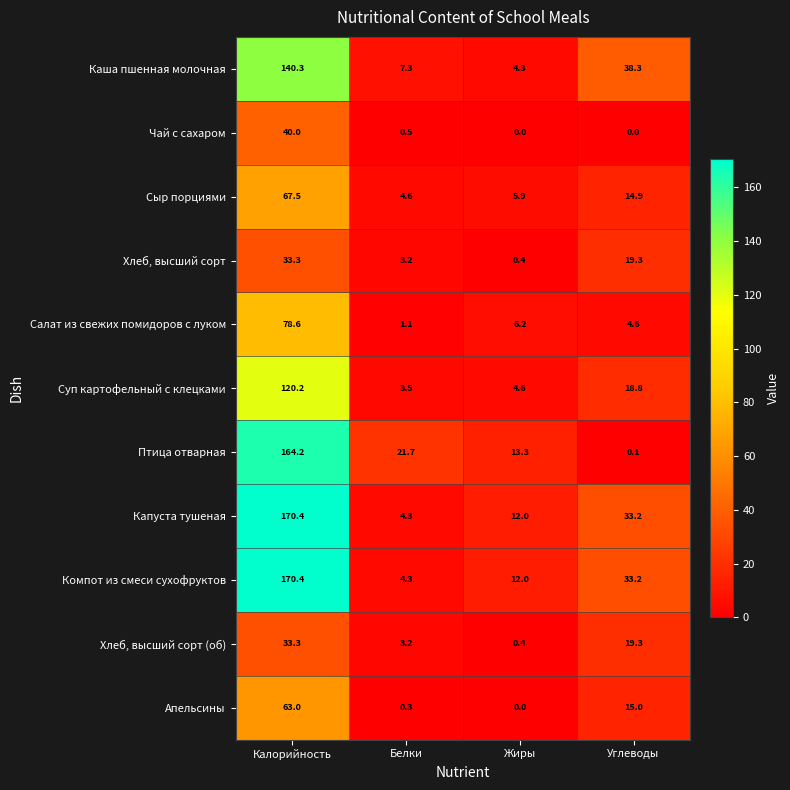

Is it true that Сыр порциями equals 10.1 at Жиры?

False